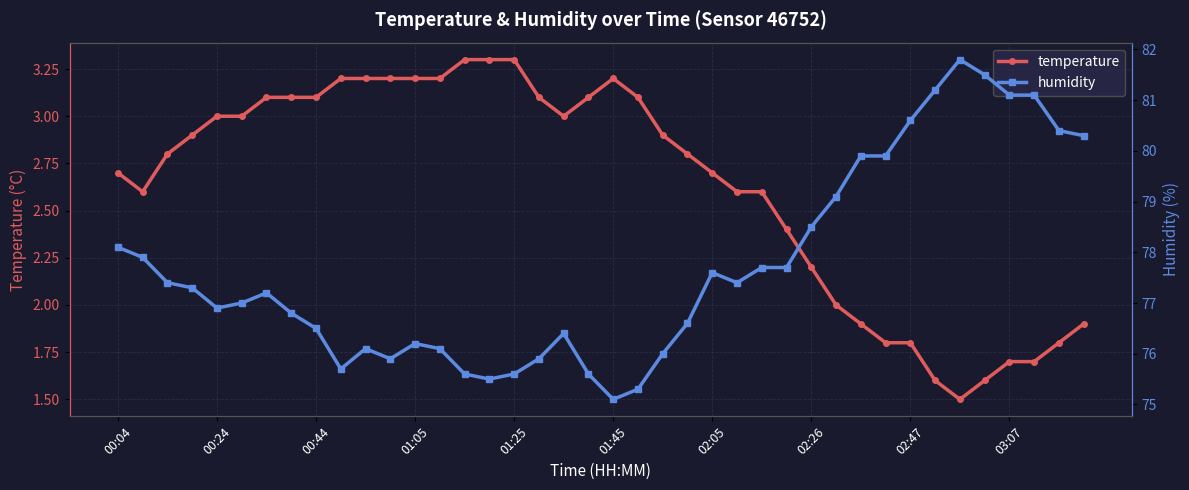

Rank the series at 19 from highest to lowest value.

humidity, temperature